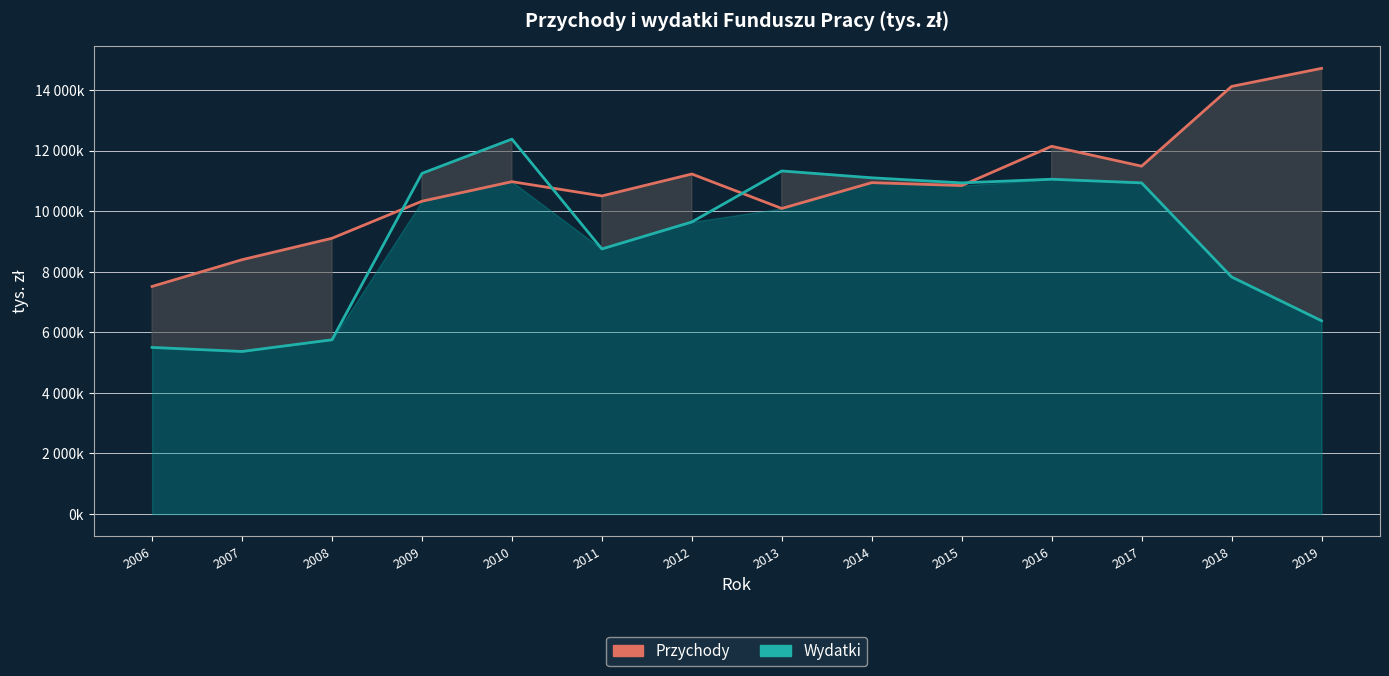

True or false: Wydatki has a value of 15257139.2 at 2009.

False